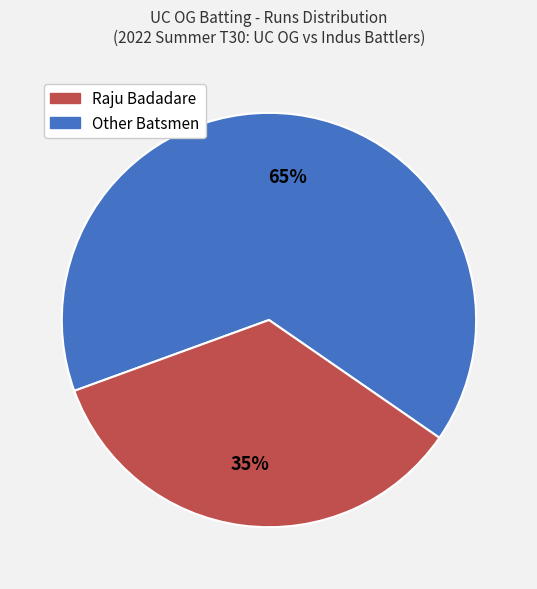

Is there a majority slice in this chart?

Yes